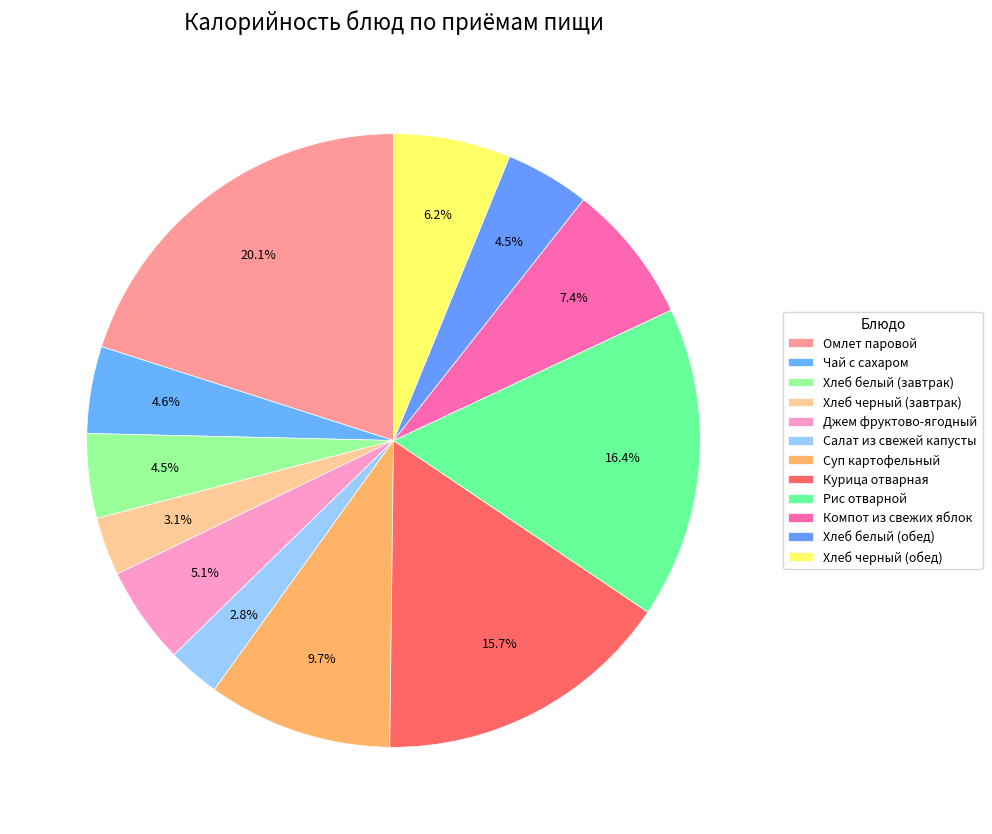

Which category has the biggest portion of the pie?

Омлет паровой